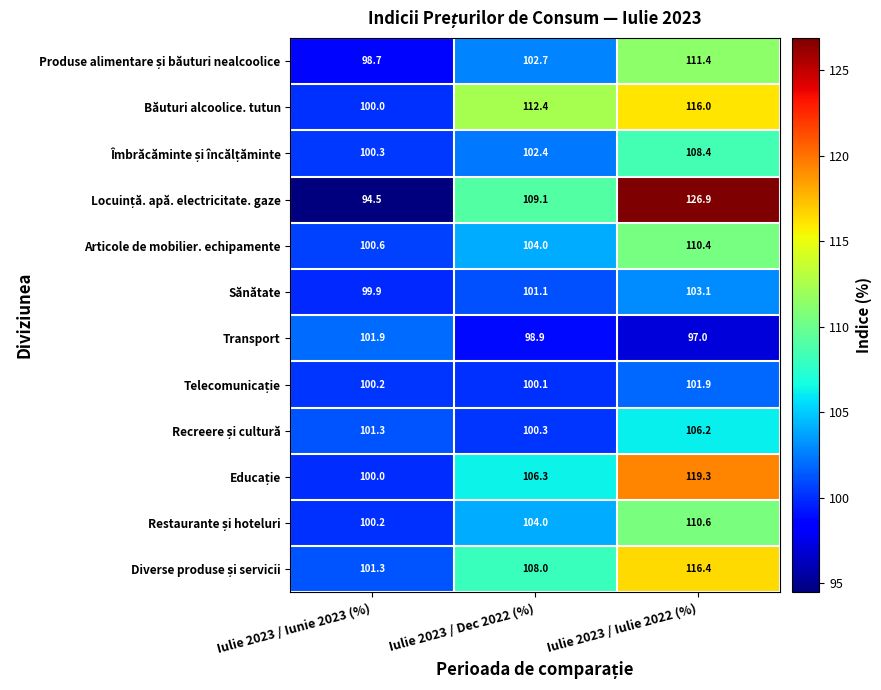

At which category is the sum across all series the highest?

Iulie 2023 / Iulie 2022 (%)